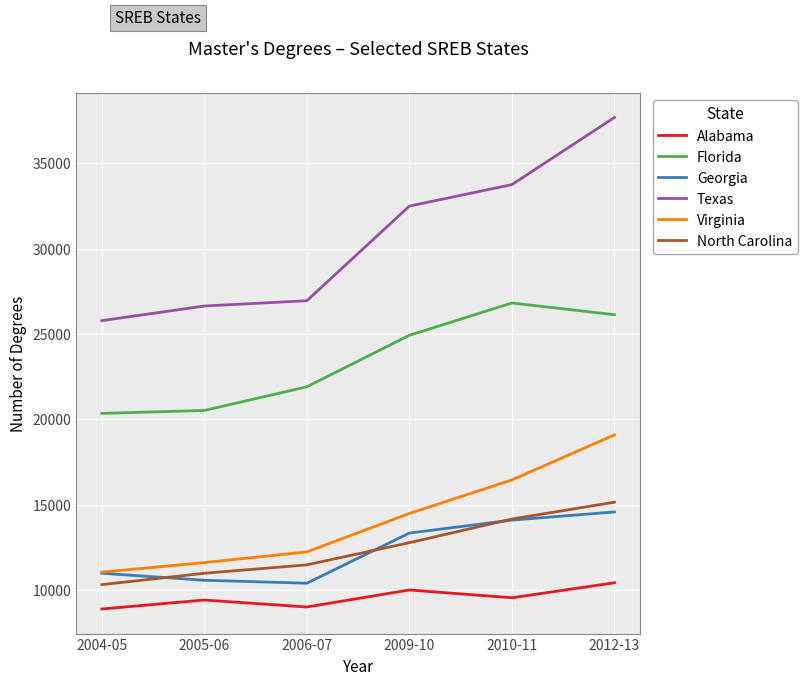

The value of Georgia at 2009-10 is 4134. True or false?

False